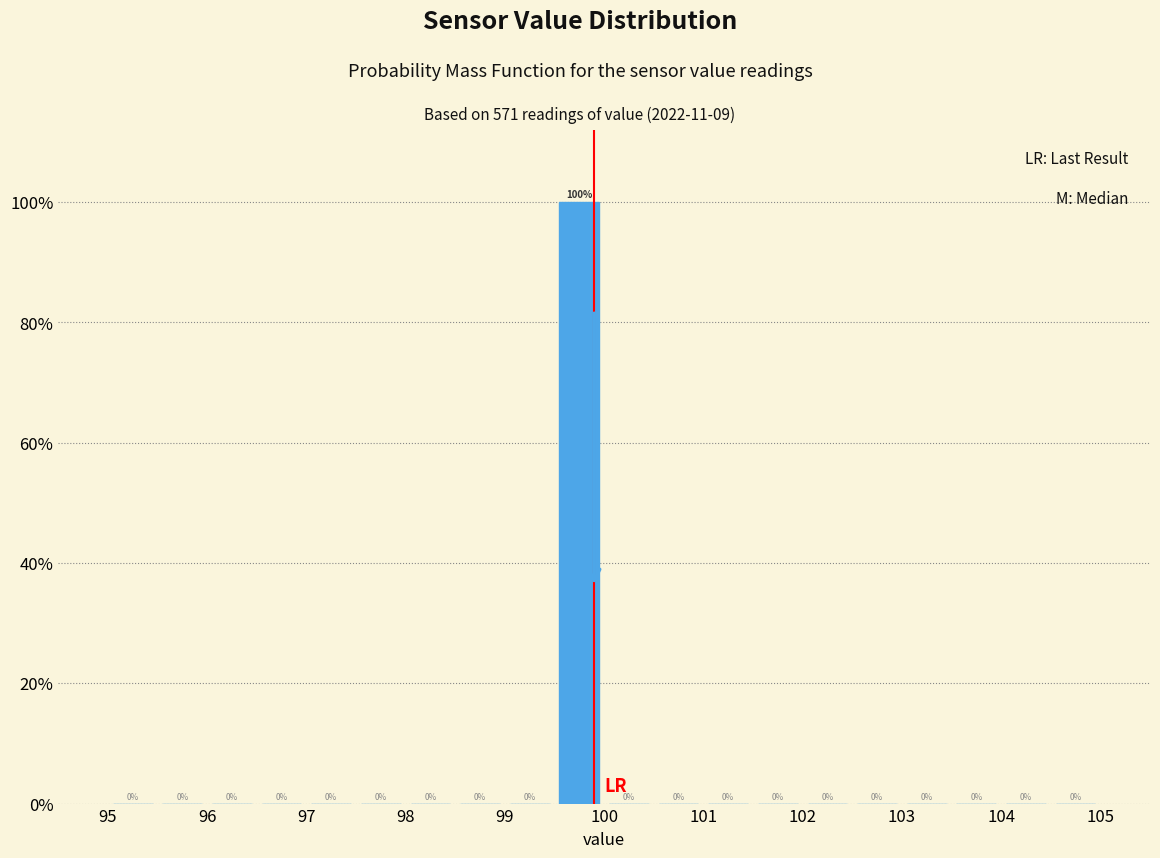

Reading left to right, transcribe this chart: for each bar, give the range it covers on the x-axis and its height.

95.0 to 95.5: 0
95.5 to 96.0: 0
96.0 to 96.5: 0
96.5 to 97.0: 0
97.0 to 97.5: 0
97.5 to 98.0: 0
98.0 to 98.5: 0
98.5 to 99.0: 0
99.0 to 99.5: 0
99.5 to 100.0: 100
100.0 to 100.5: 0
100.5 to 101.0: 0
101.0 to 101.5: 0
101.5 to 102.0: 0
102.0 to 102.5: 0
102.5 to 103.0: 0
103.0 to 103.5: 0
103.5 to 104.0: 0
104.0 to 104.5: 0
104.5 to 105.0: 0